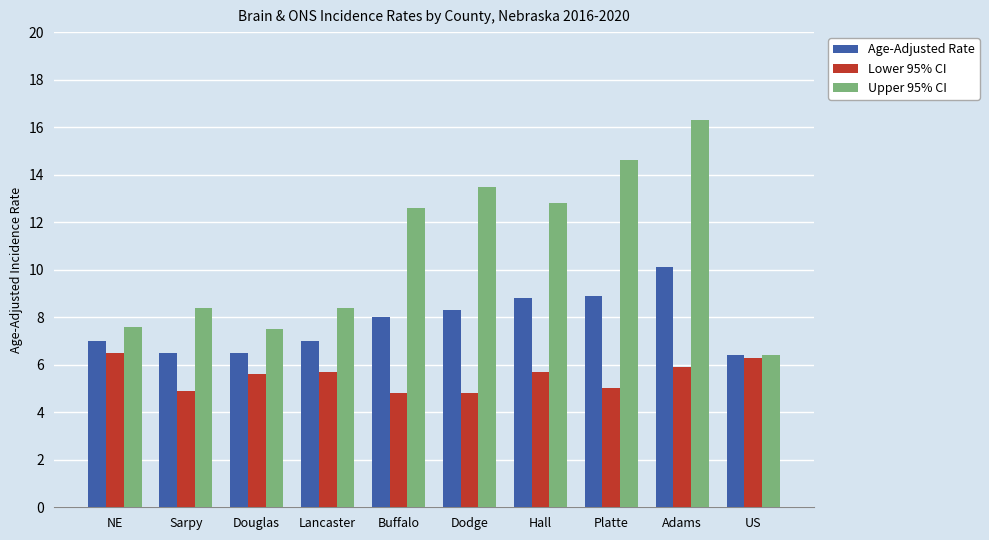

Count the number of data series in this chart.

3